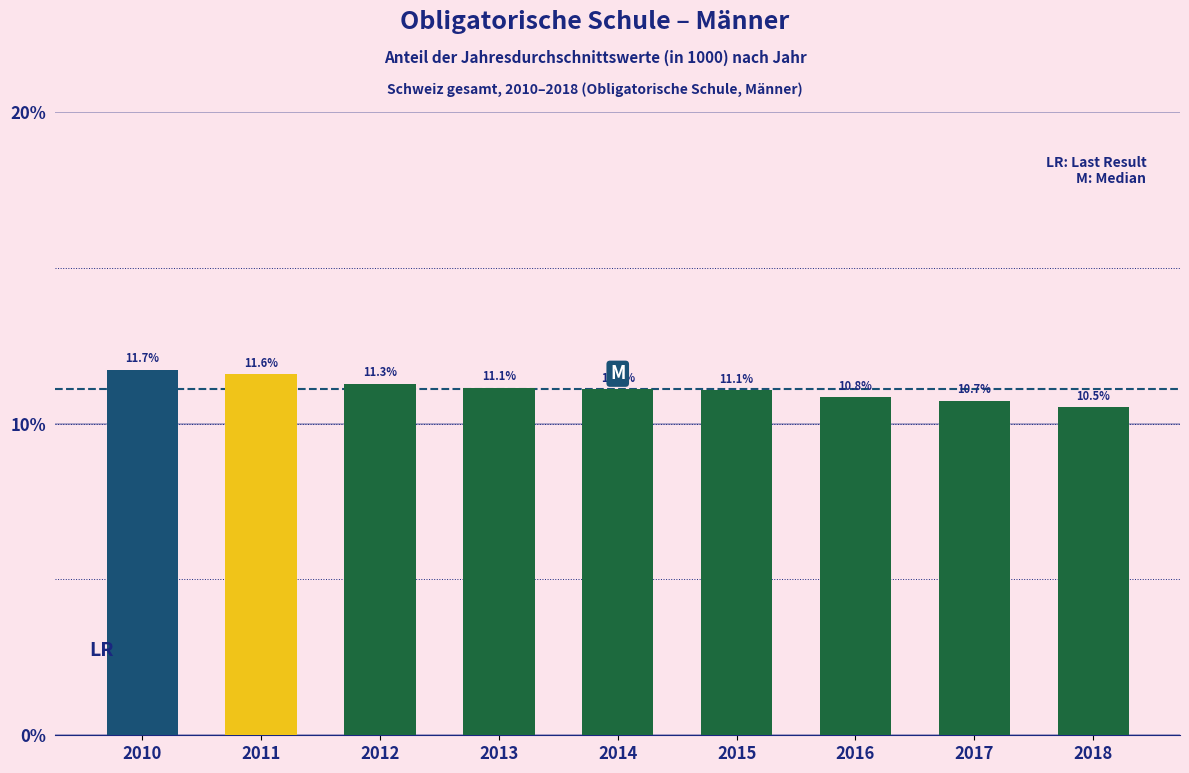

Reading left to right, list all the values displayed in this chart.

2010=11.7	2011=11.6	2012=11.3	2013=11.1	2014=11.1	2015=11.1	2016=10.8	2017=10.7	2018=10.5